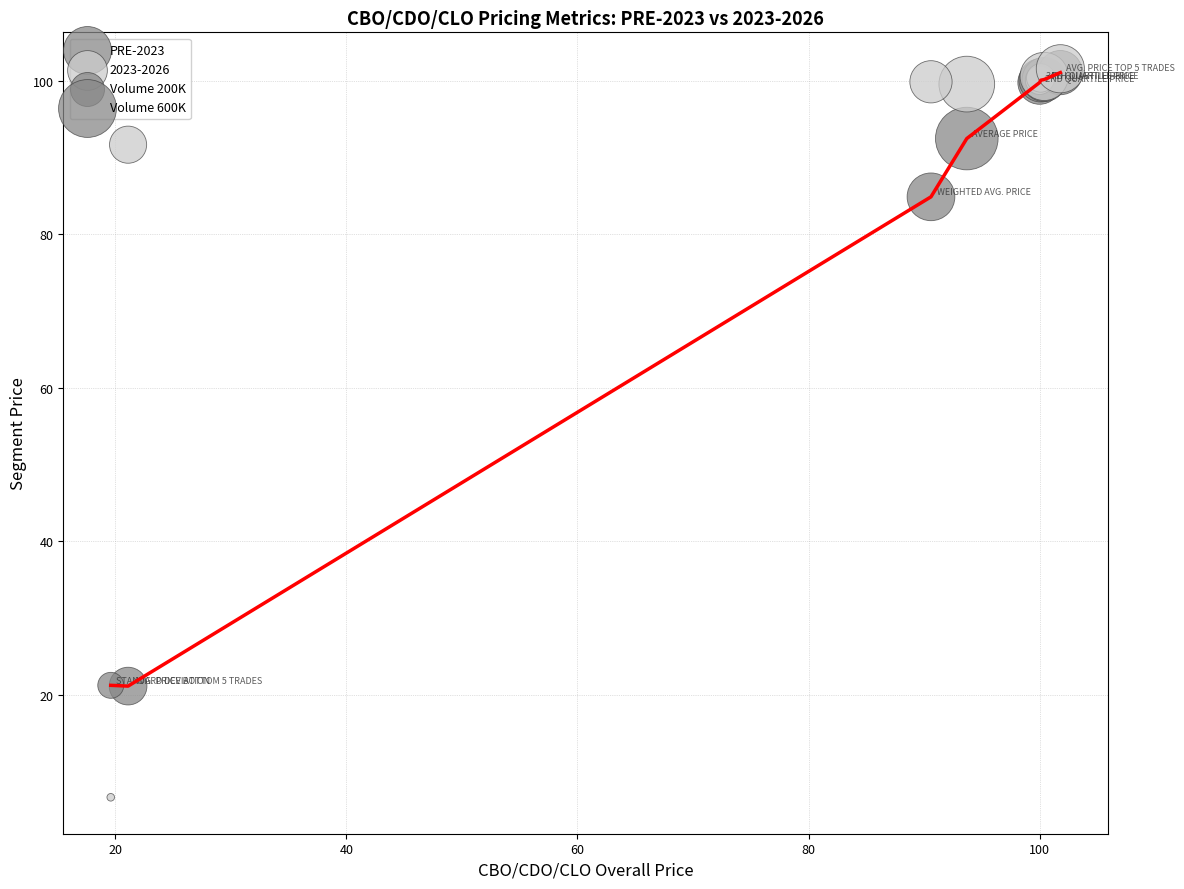

In the PRE-2023 series, what Y value is closest to 61?

84.9